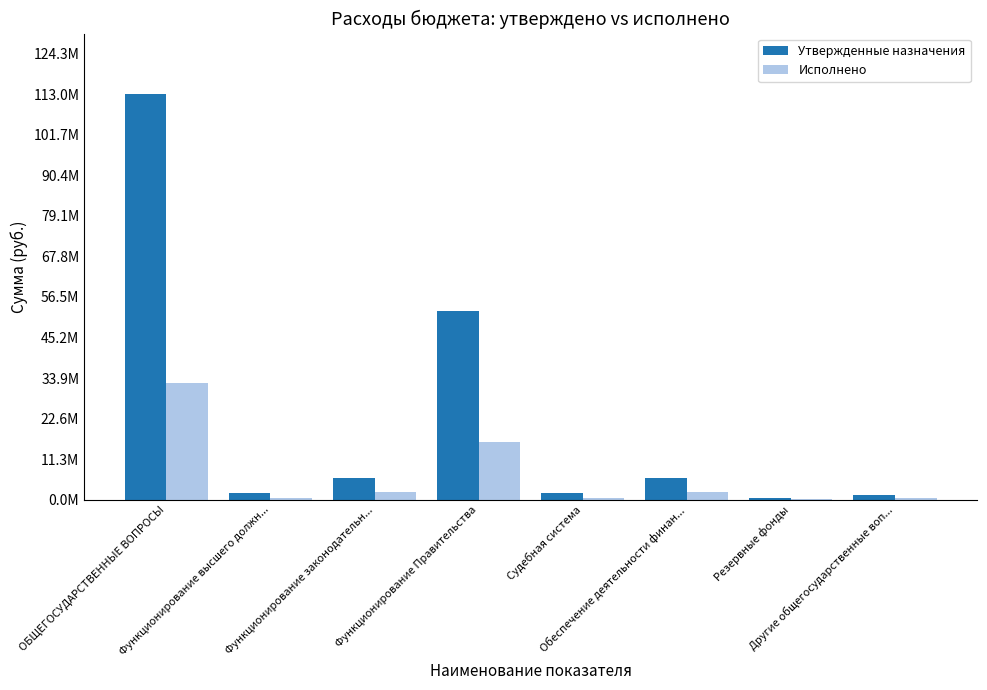

What is the difference between the Утвержденные назначения values at Резервные фонды and Обеспечение деятельности финан...?

5480144.0